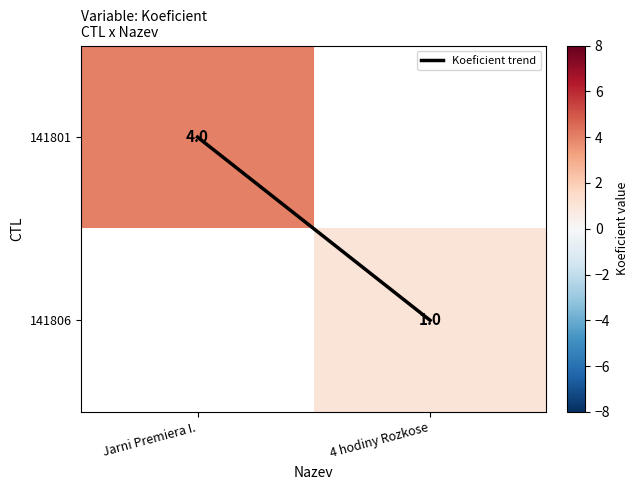

Which series has the largest range (max minus min)?

Koeficient trend